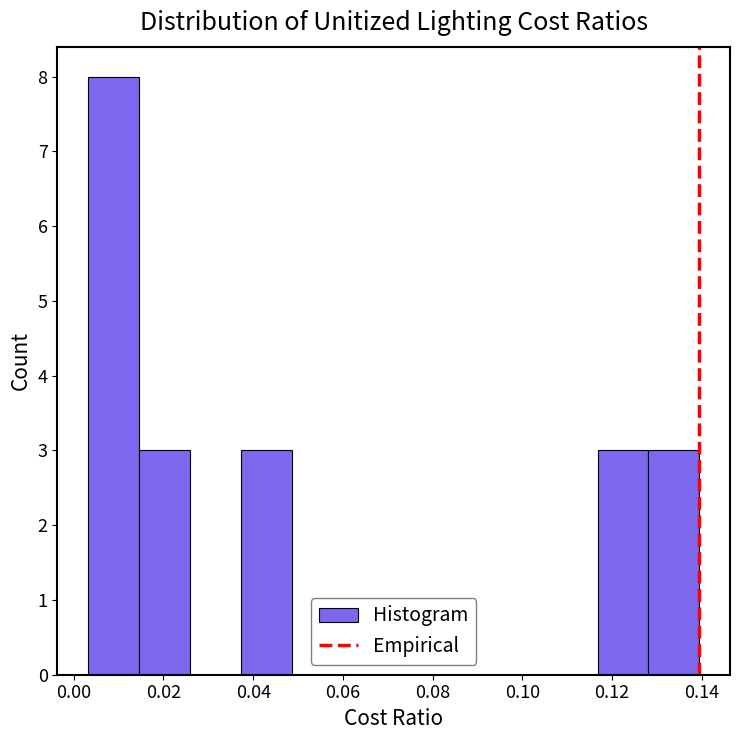

Which range on the x-axis has the tallest bar?

0.004 to 0.014